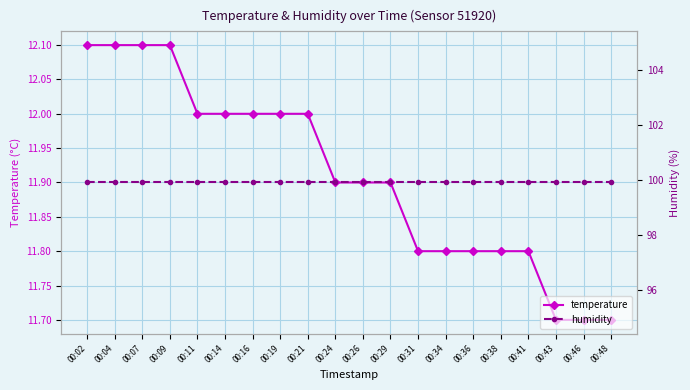

What is the spread (max minus min) of values at 00:41?

88.1